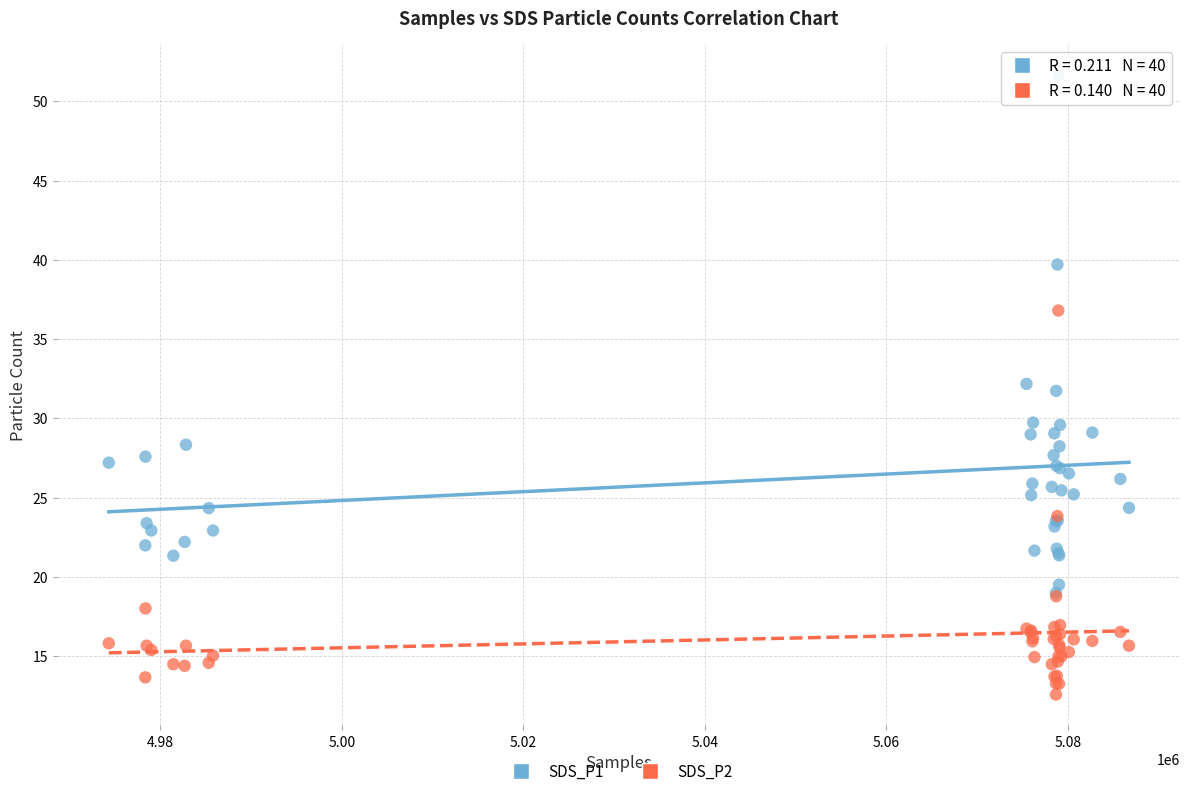

In the SDS_P1 series, what Y value is closest to 35?

32.2